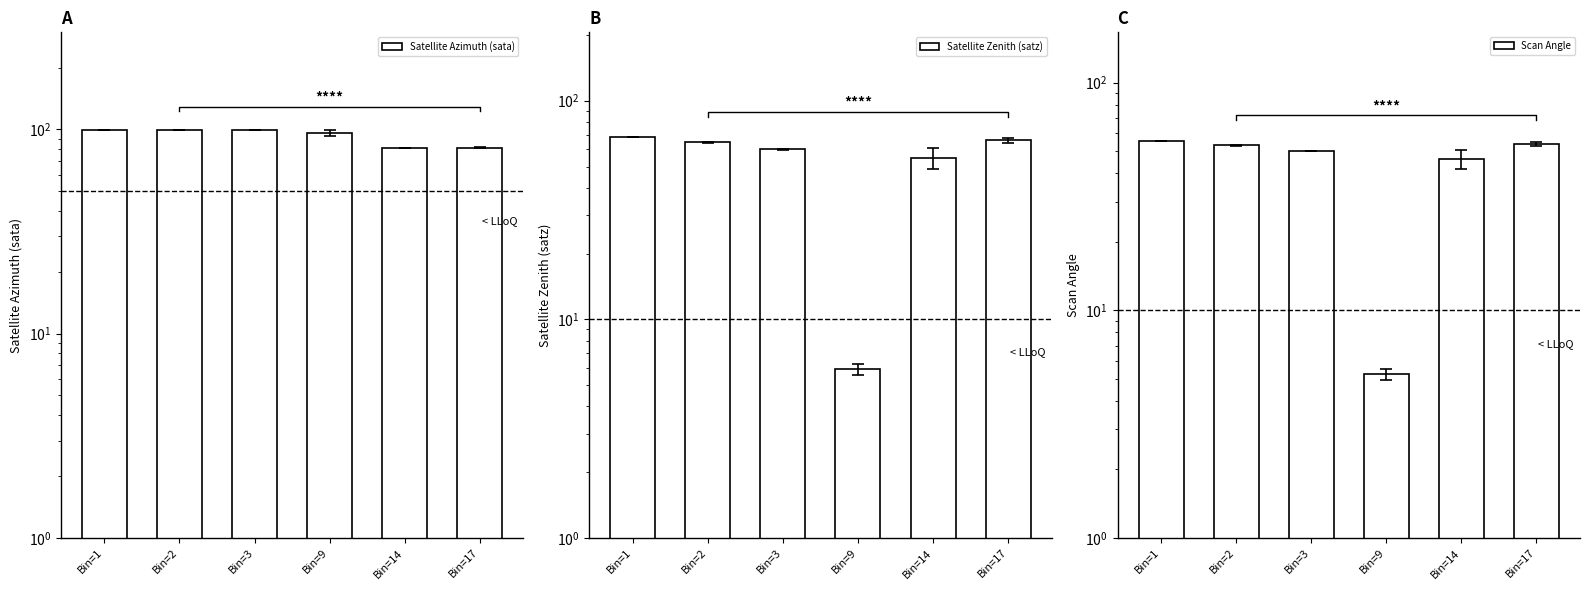

At which category does the chart reach its minimum across all series?

Bin=9